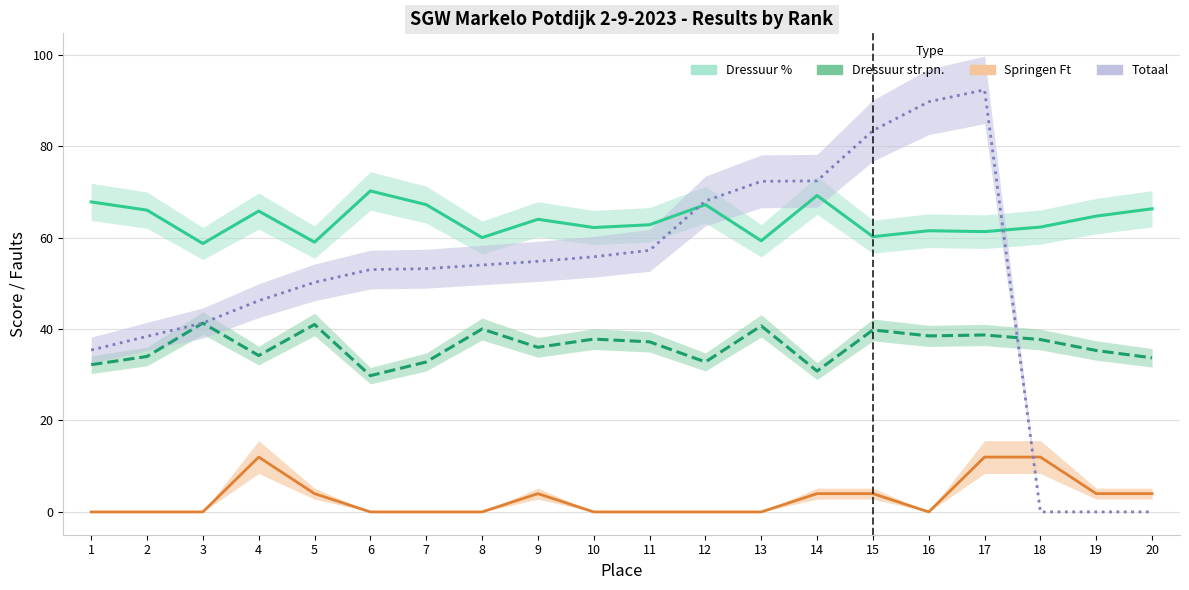

What is the difference between the highest and lowest values at 7?

67.2